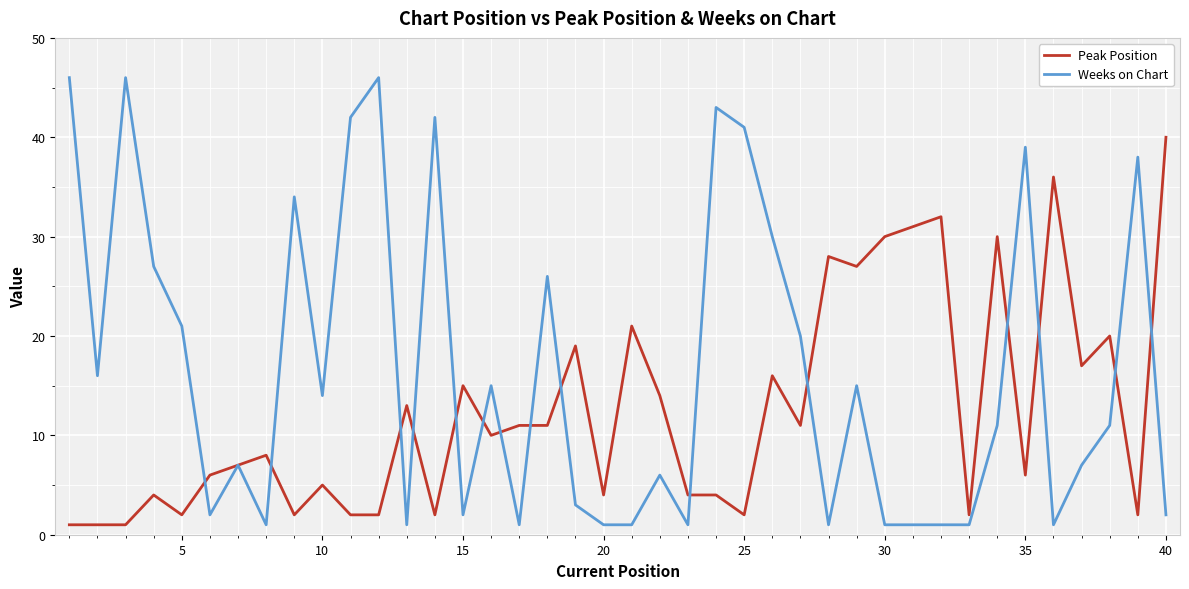

List the series in order of their peak value, lowest first.

Peak Position, Weeks on Chart